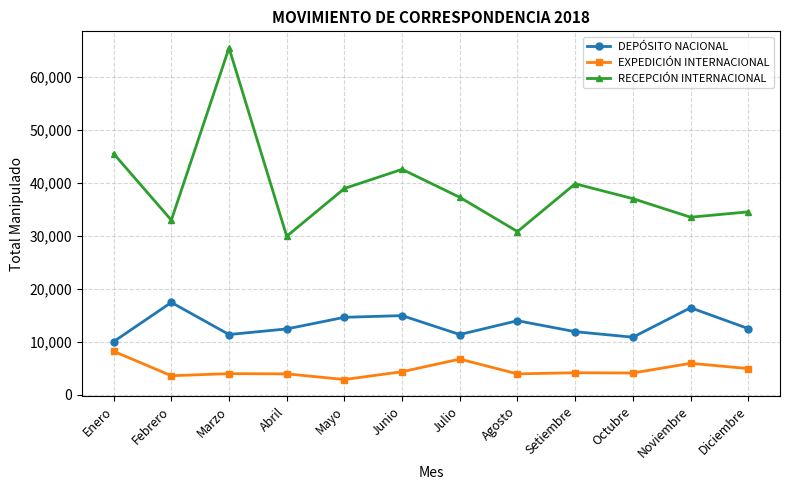

Which series changed the most between Agosto and Noviembre?

RECEPCIÓN INTERNACIONAL